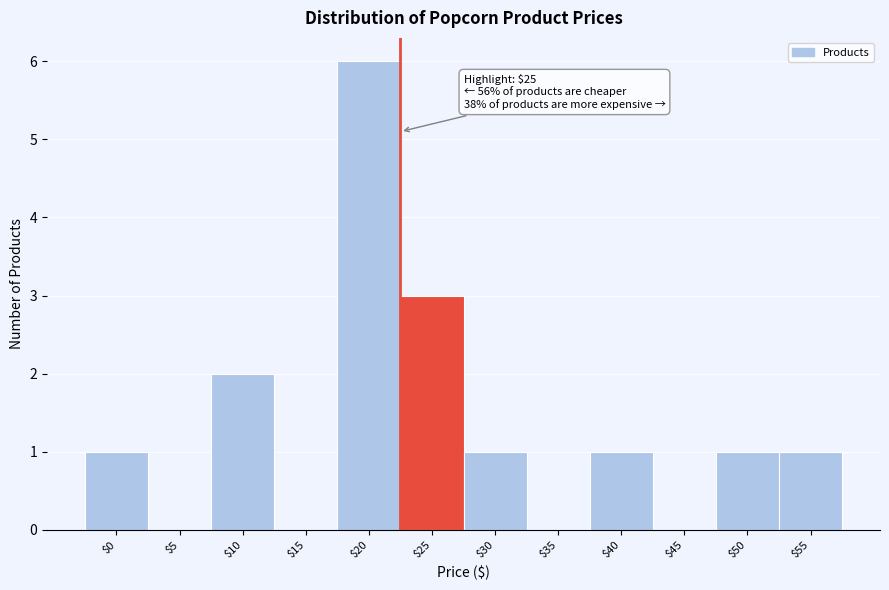

At which category does the chart reach its peak across all series?

$20